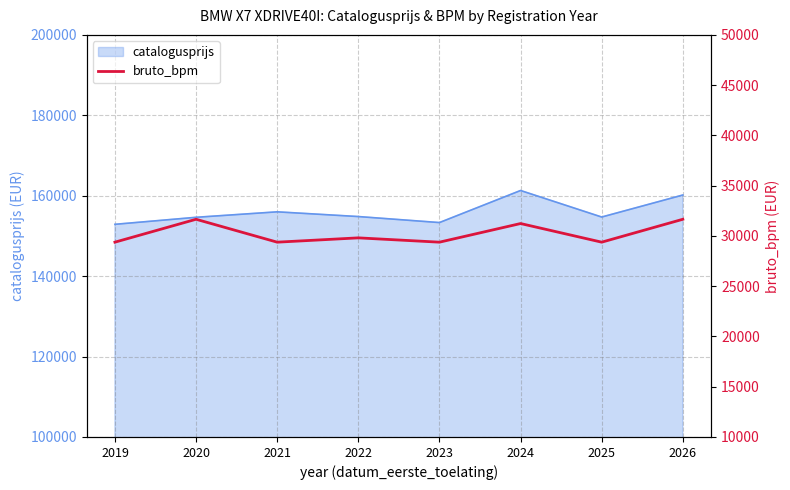

The catalogusprijs series shows 154701 at 2025. True or false?

True